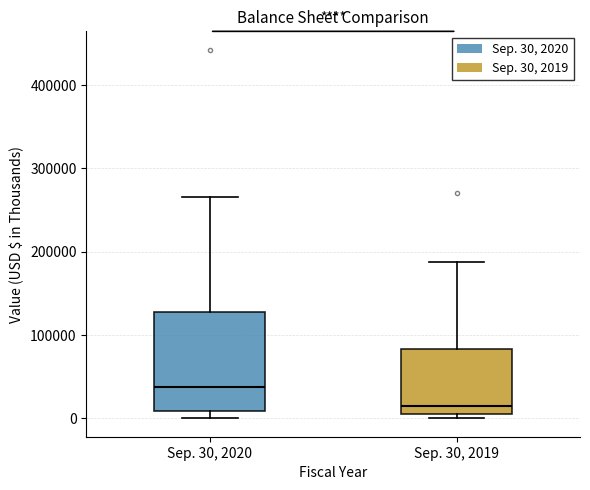

Reading left to right, transcribe this box plot: for each box, give where its median line is, the range the box spans, and where its two whiskers end, as read against the y-axis. The values are not printed on the chart, so give them approximately, as read against the axis.

Sep. 30, 2020: median 40000, box 10000 to 130000, whiskers 0 to 270000
Sep. 30, 2019: median 20000, box 0 to 80000, whiskers 0 (just below the box's lower edge) to 190000